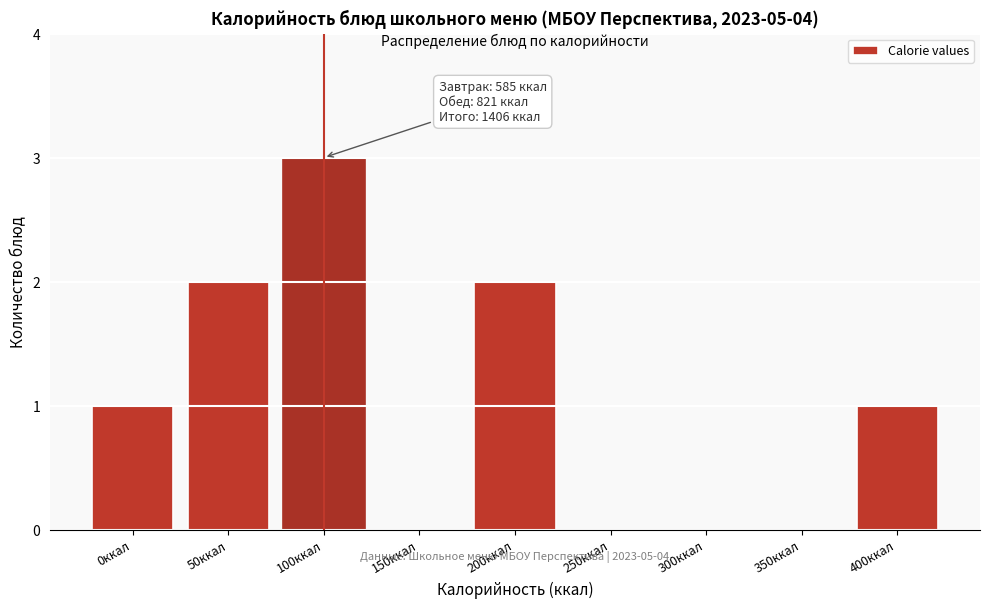

Reading left to right, list all the values displayed in this chart.

0ккал=1	50ккал=2	100ккал=3	150ккал=0	200ккал=2	250ккал=0	300ккал=0	350ккал=0	400ккал=1